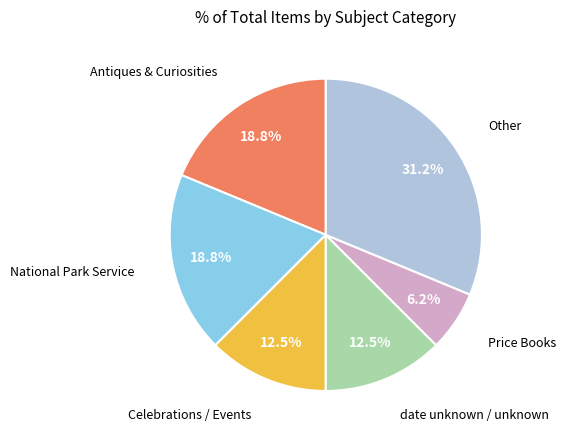

Is there any slice that represents more than half of the pie?

No